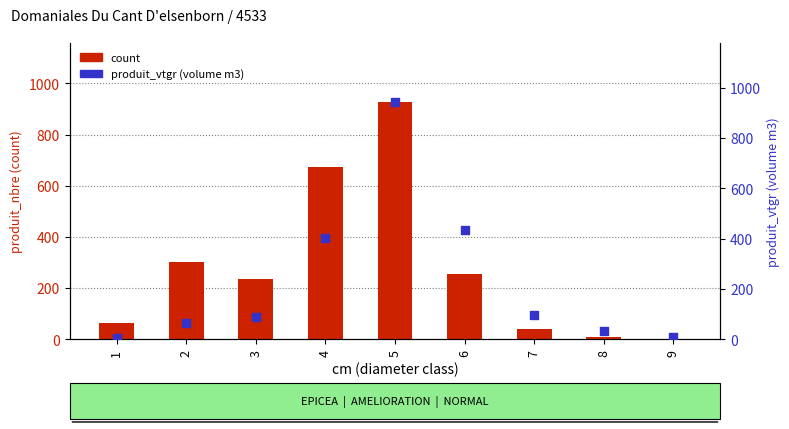

Is the value of count at 5 greater than the value of produit_vtgr (volume m3) at 8?

Yes